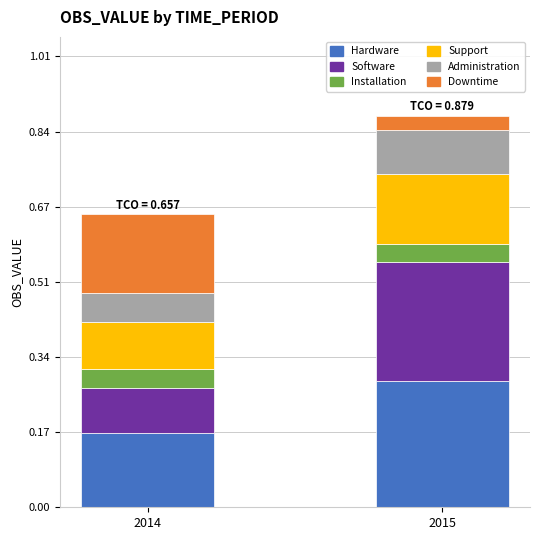

At which category is the sum across all series the highest?

2015